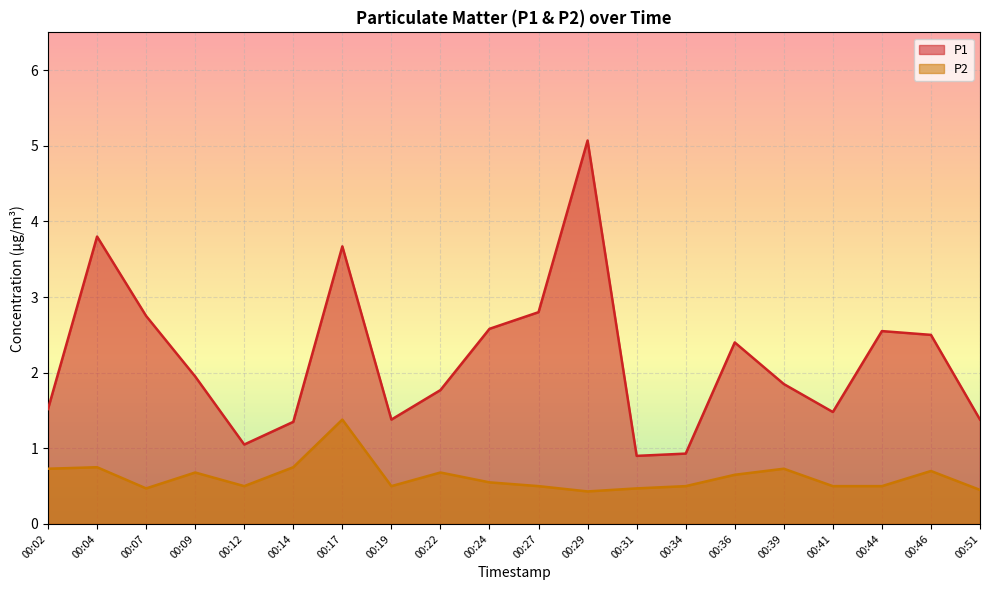

What is the total value across all series at 00:46?

3.2